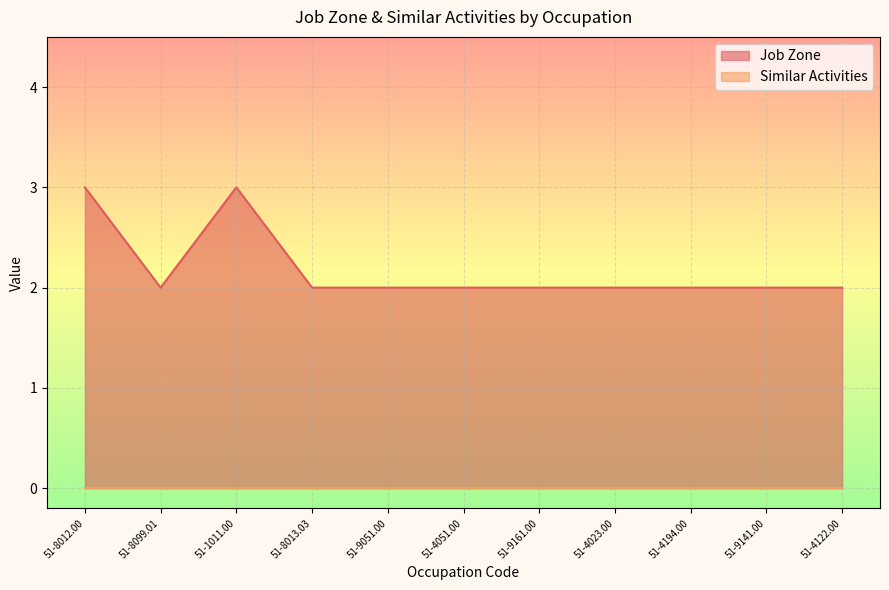

Between 51-4023.00 and 51-8099.01, which is larger?

51-4023.00